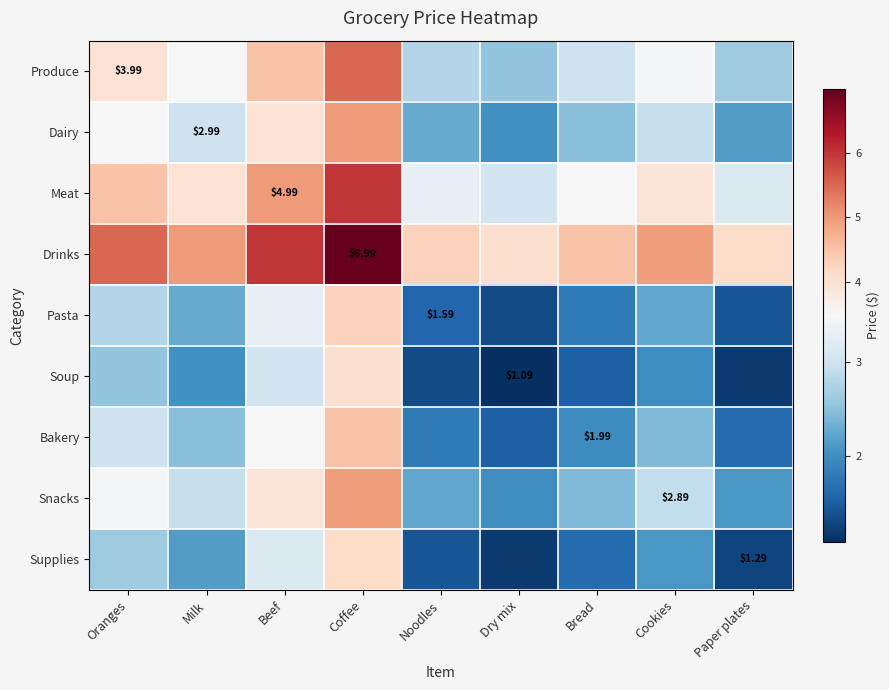

Is it true that Produce equals 1.7 at Noodles?

False